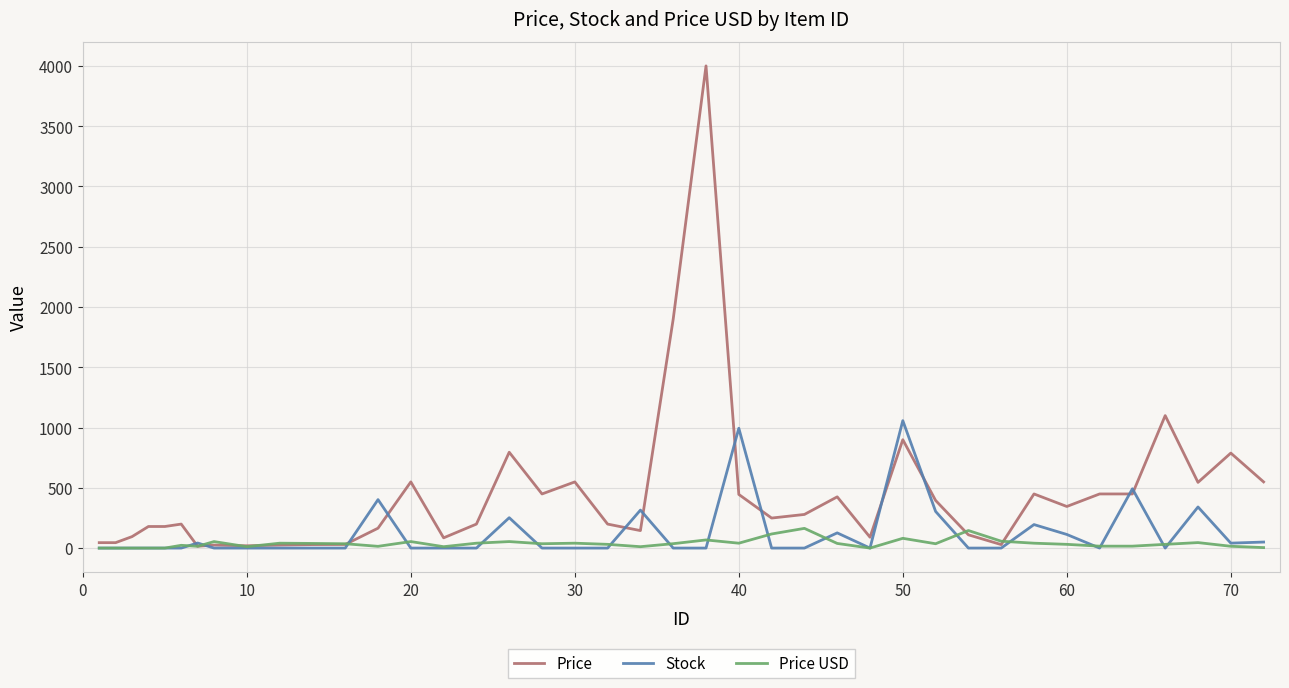

How many lines are shown in the chart?

3